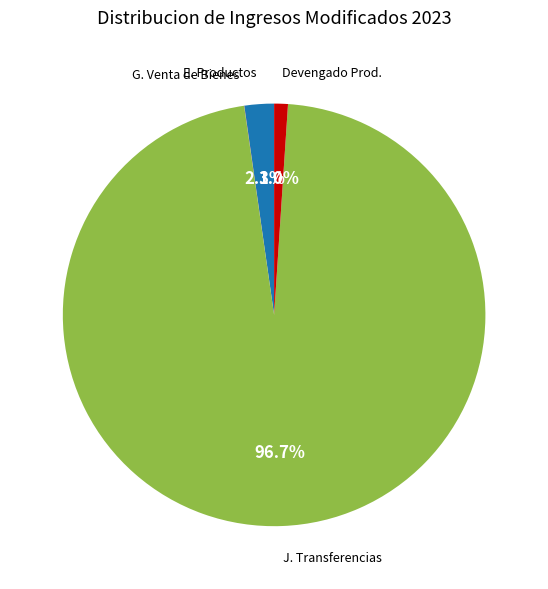

Is there any slice that represents more than half of the pie?

Yes